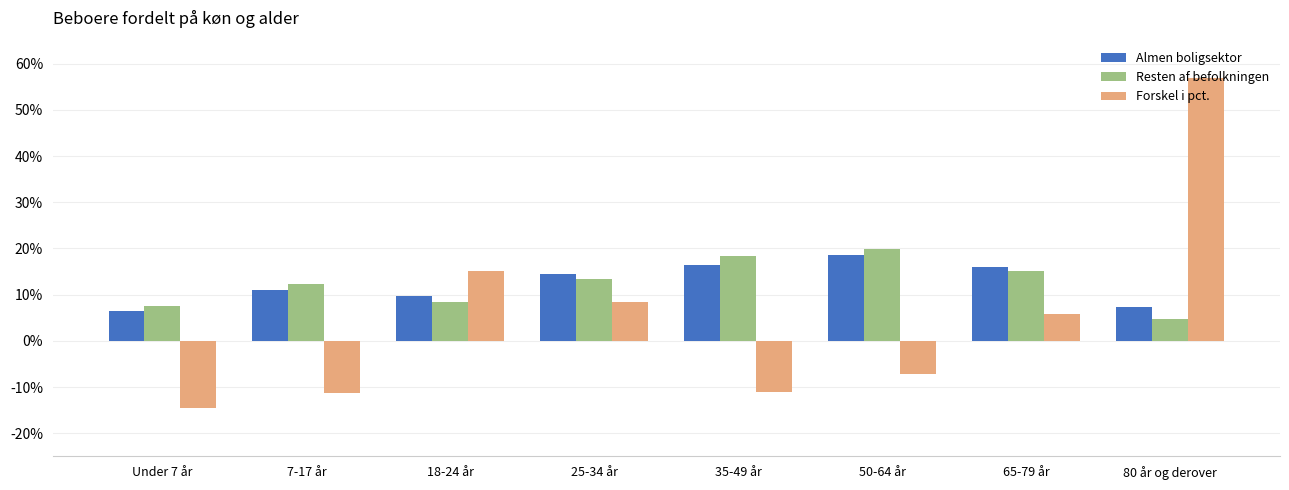

Which label corresponds to the largest value in the chart?

80 år og derover